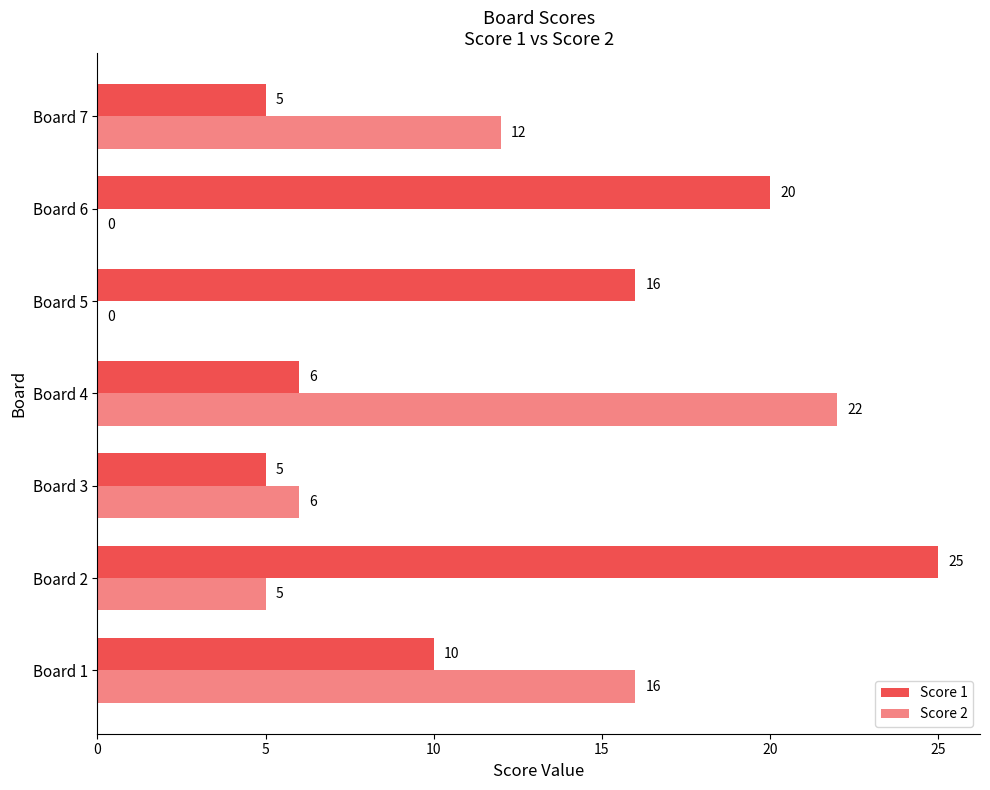

How many positive values does the Score 2 series have?

5